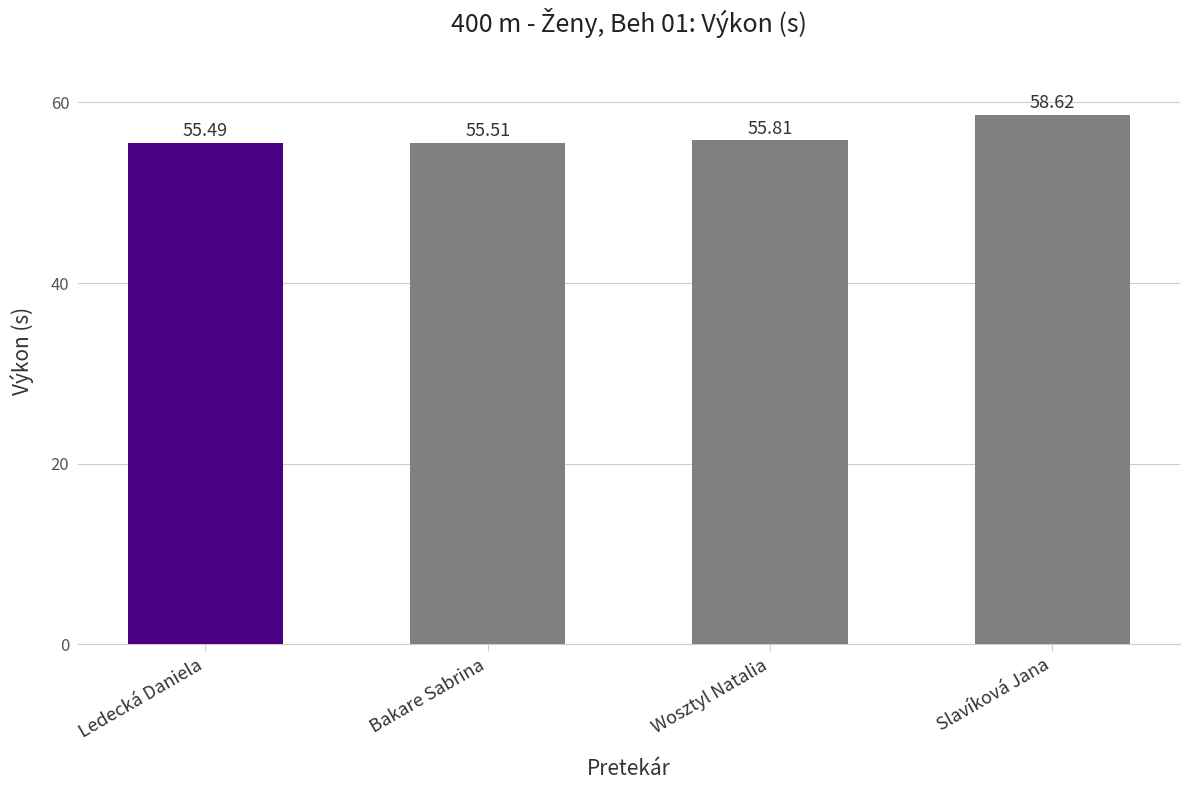

What is the sum of all values?

225.4